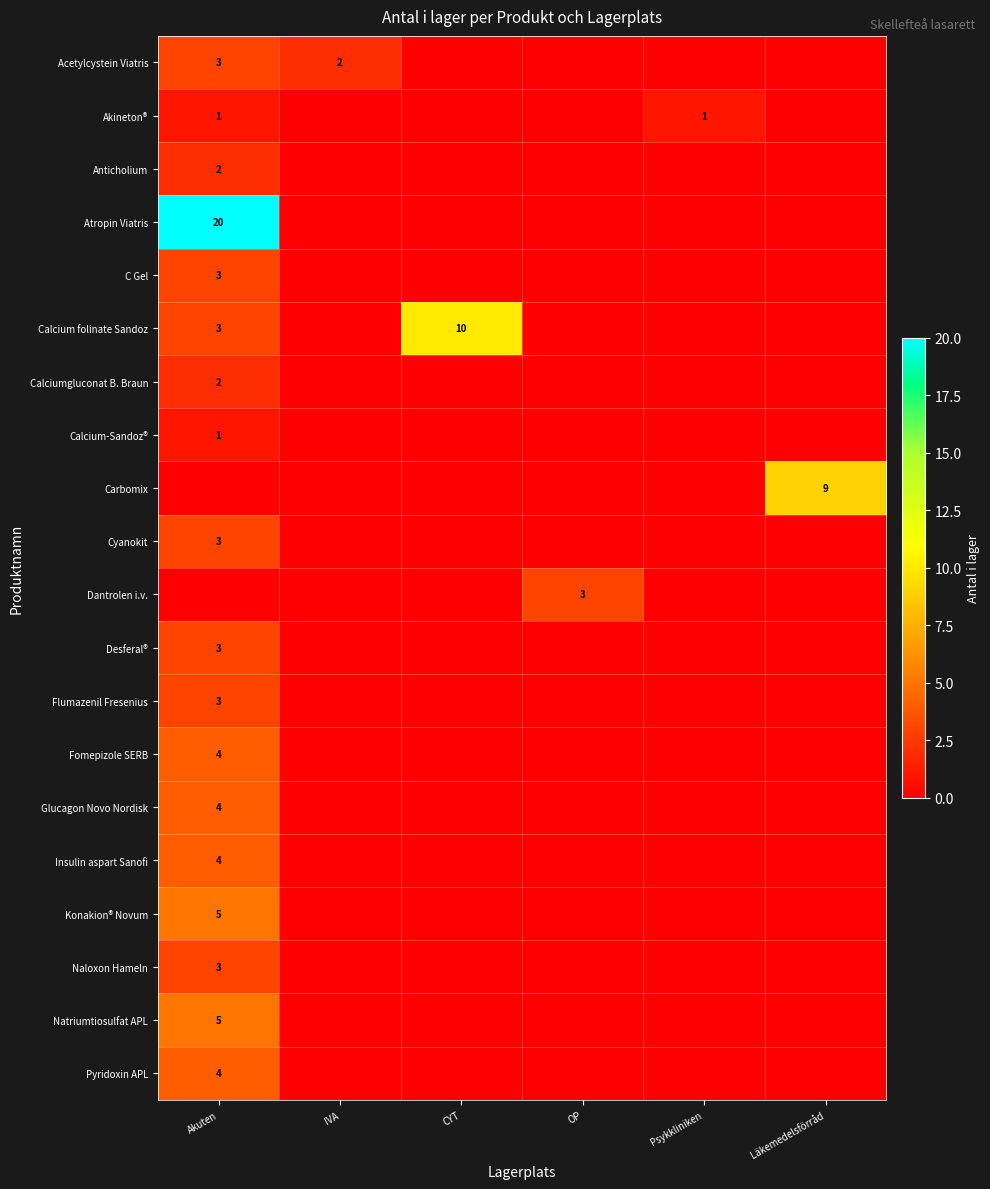

The Fomepizole SERB series shows 0 at IVA. True or false?

True